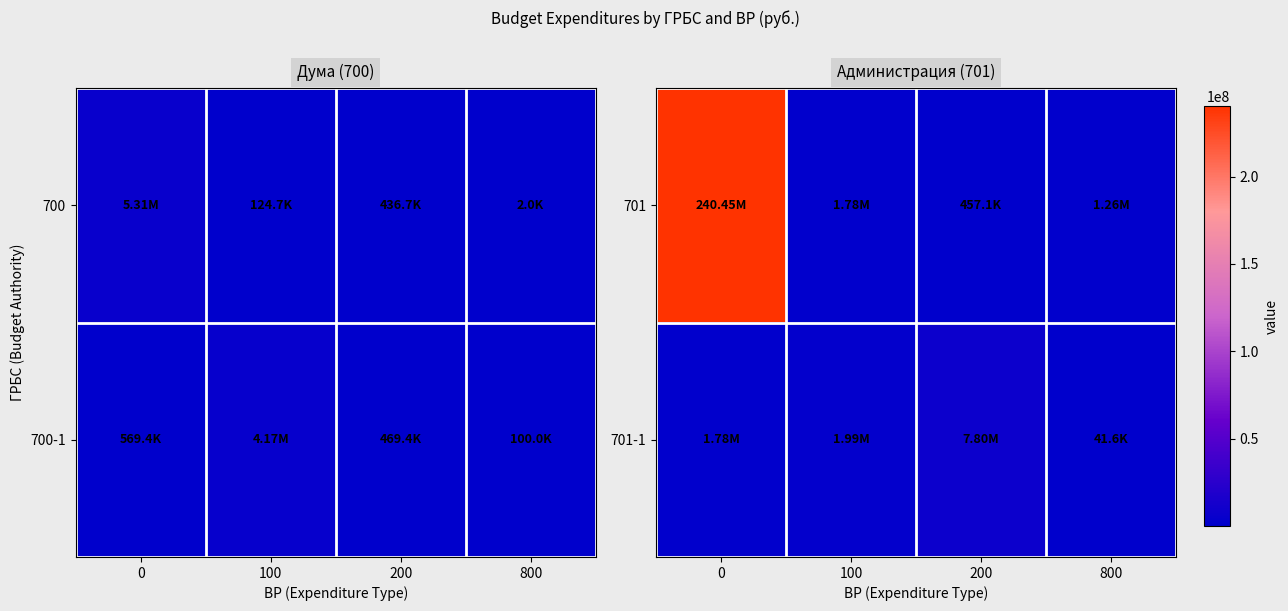

The value of 701-1 at 100 is 1985598.0. True or false?

True